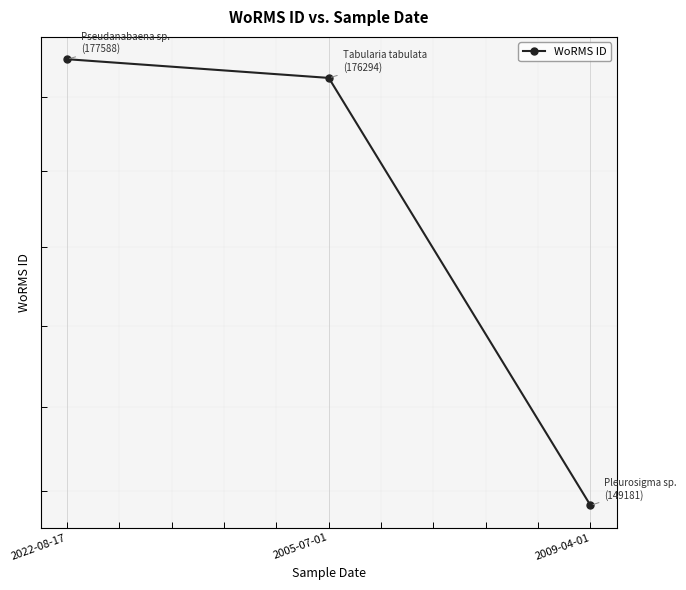

Reading right to left, list all the values displayed in this chart.

149181	176294	177588